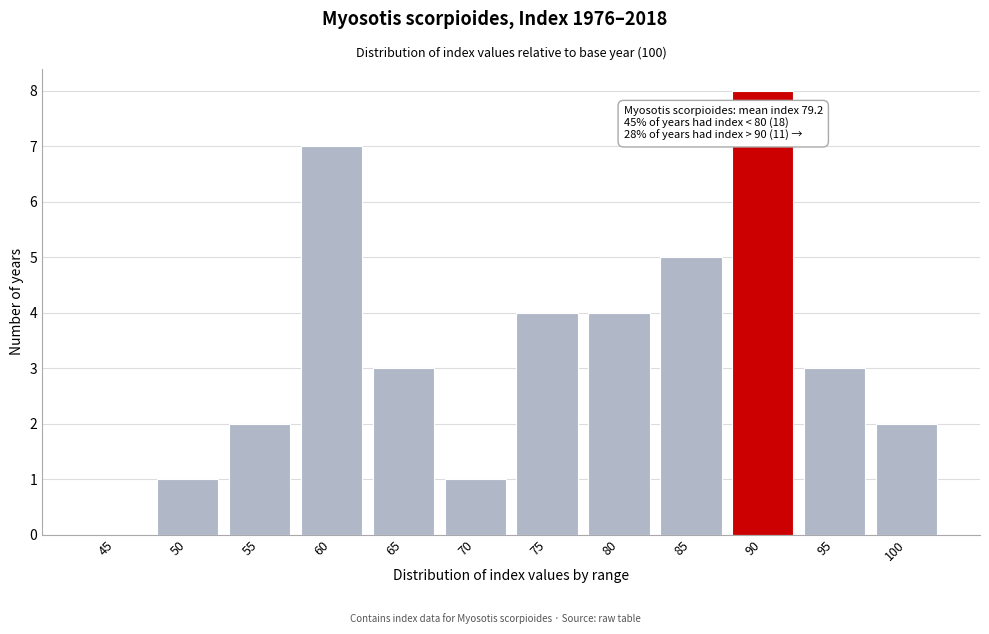

Reading left to right, extract all data points from this chart.

45=0	50=1	55=2	60=7	65=3	70=1	75=4	80=4	85=5	90=8	95=3	100=2